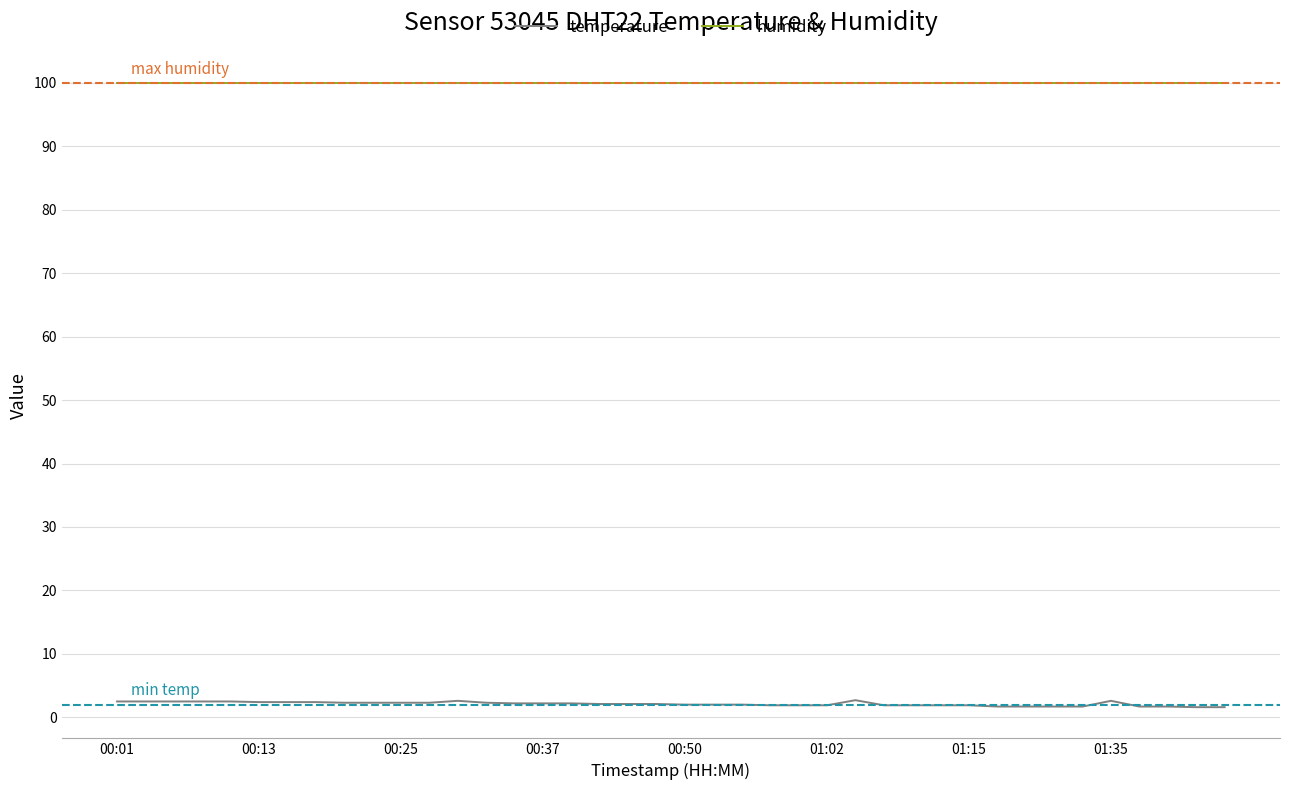

Rank the series by their average value, from highest to lowest.

humidity, temperature